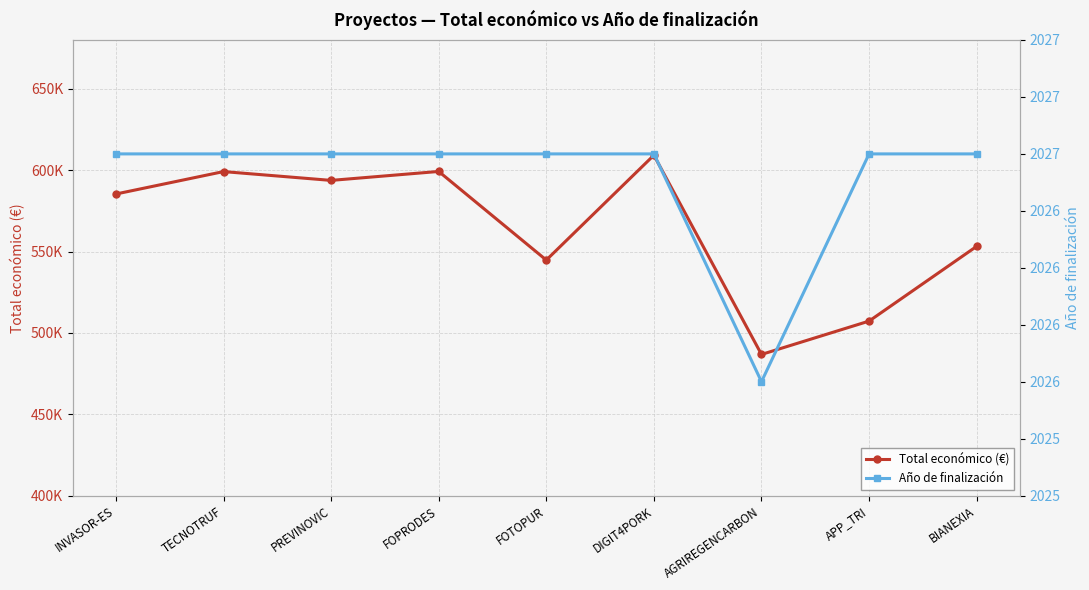

At INVASOR-ES, list the series in order from smallest to largest.

Año de finalización, Total económico (€)